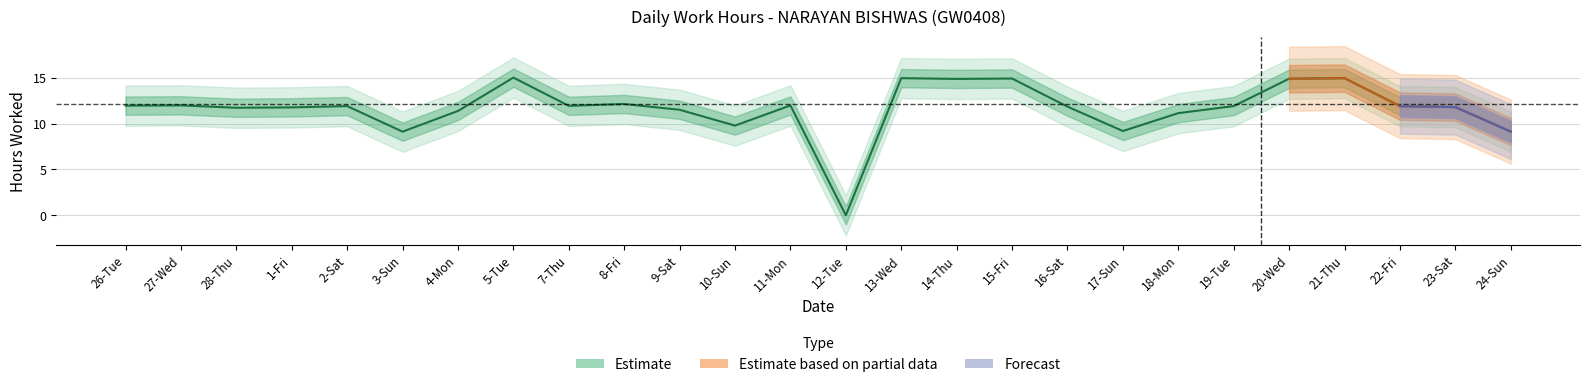

The value at 14-Thu is 14.9. True or false?

True